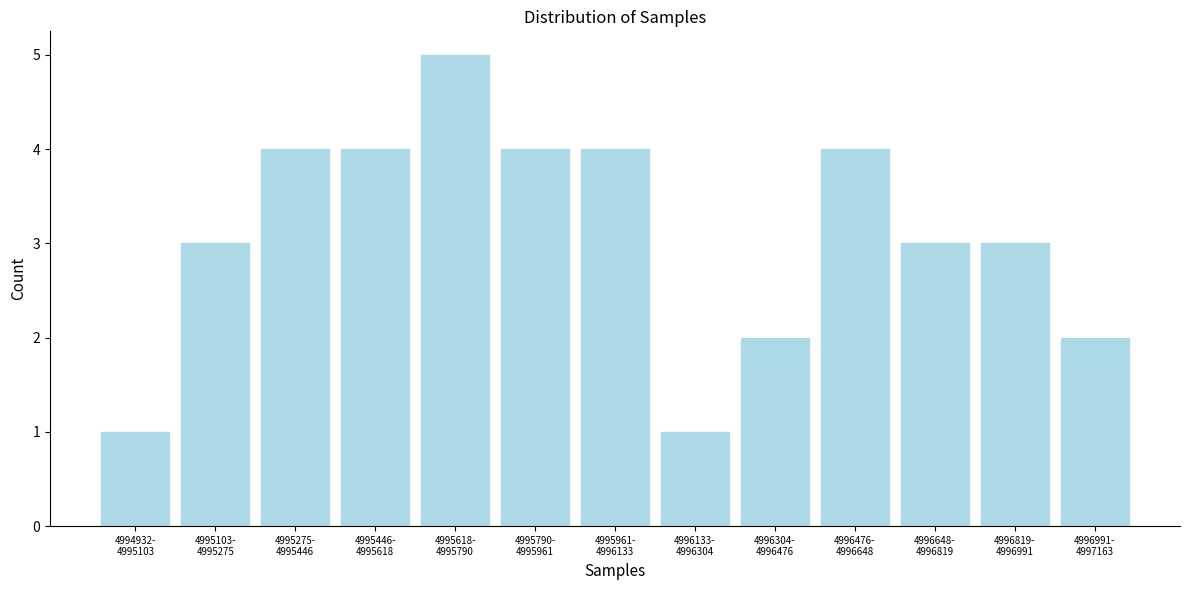

Reading right to left, list all the values displayed in this chart.

2	3	3	4	2	1	4	4	5	4	4	3	1